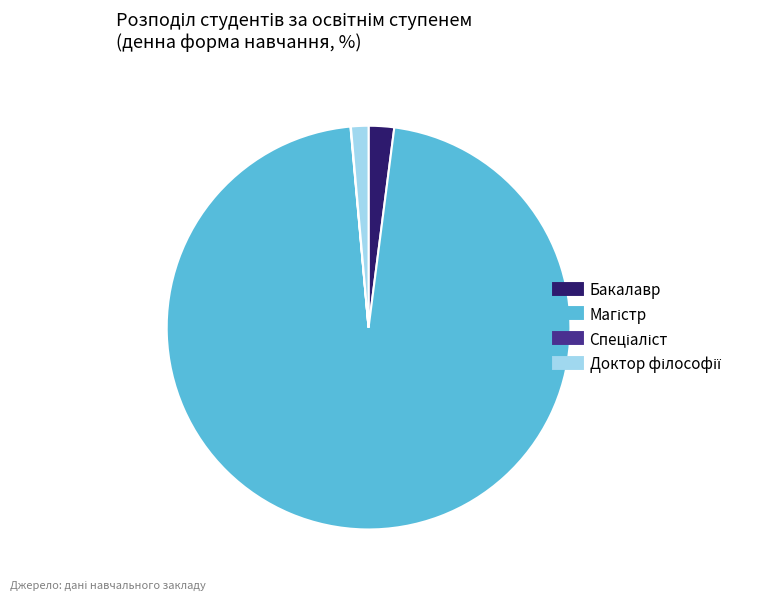

The Бакалавр slice represents 2% of the pie. True or false?

True